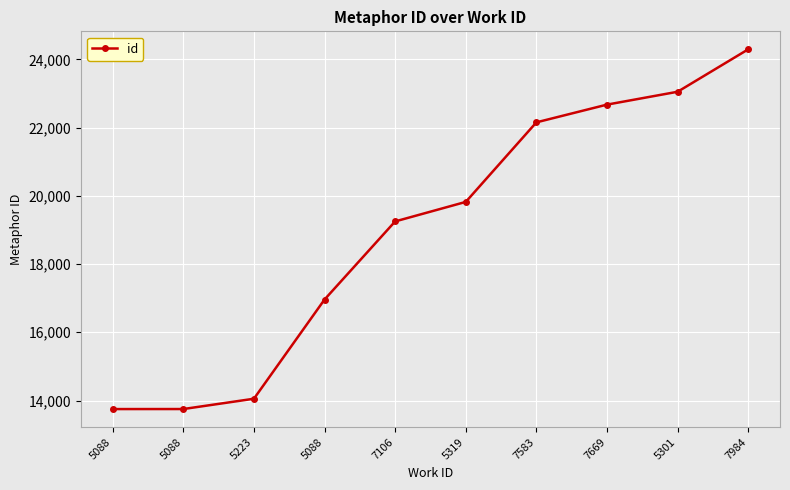

Does the chart have visible grid lines?

Yes